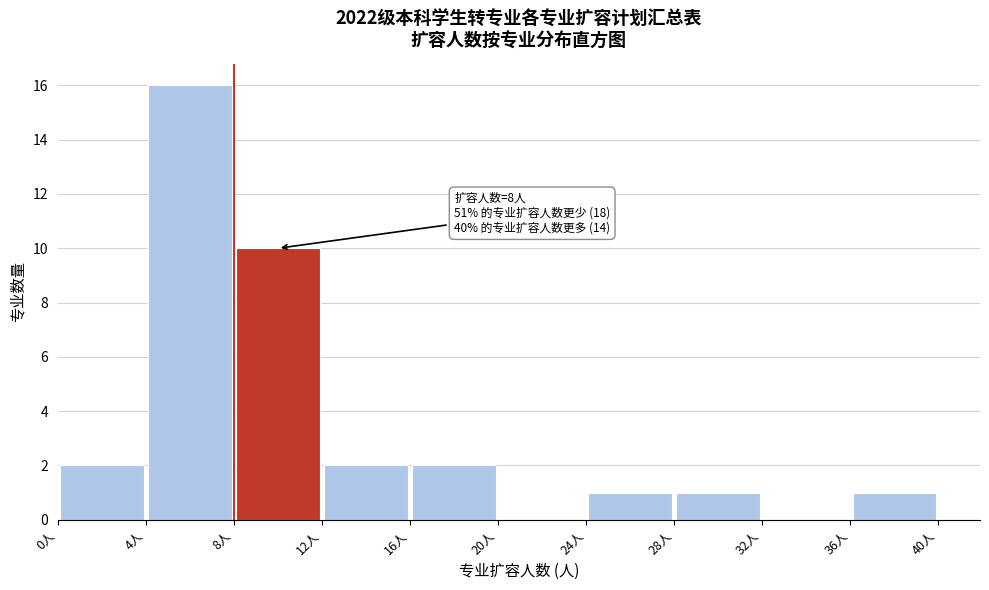

Which range on the x-axis has the tallest bar?

4 to 8